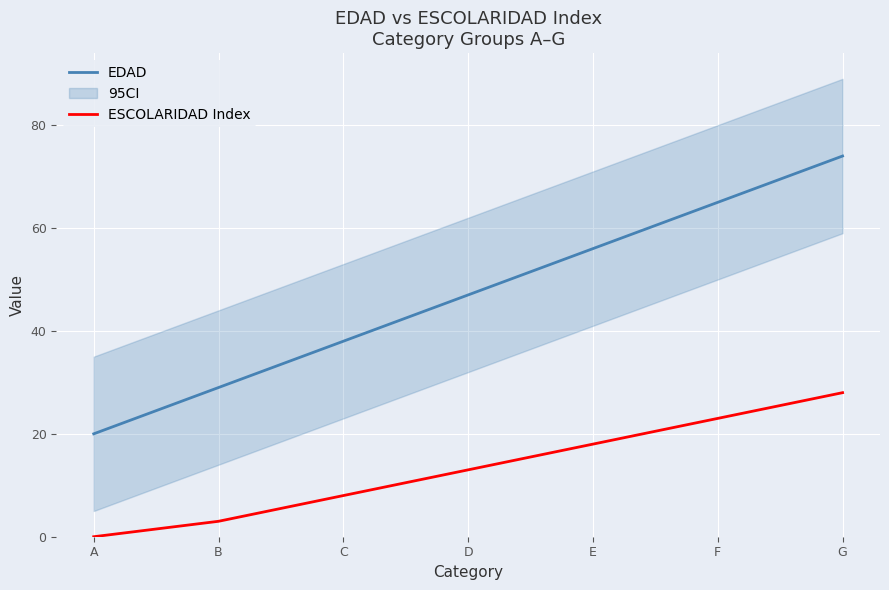

What are all the series names shown in the legend?

EDAD, ESCOLARIDAD Index